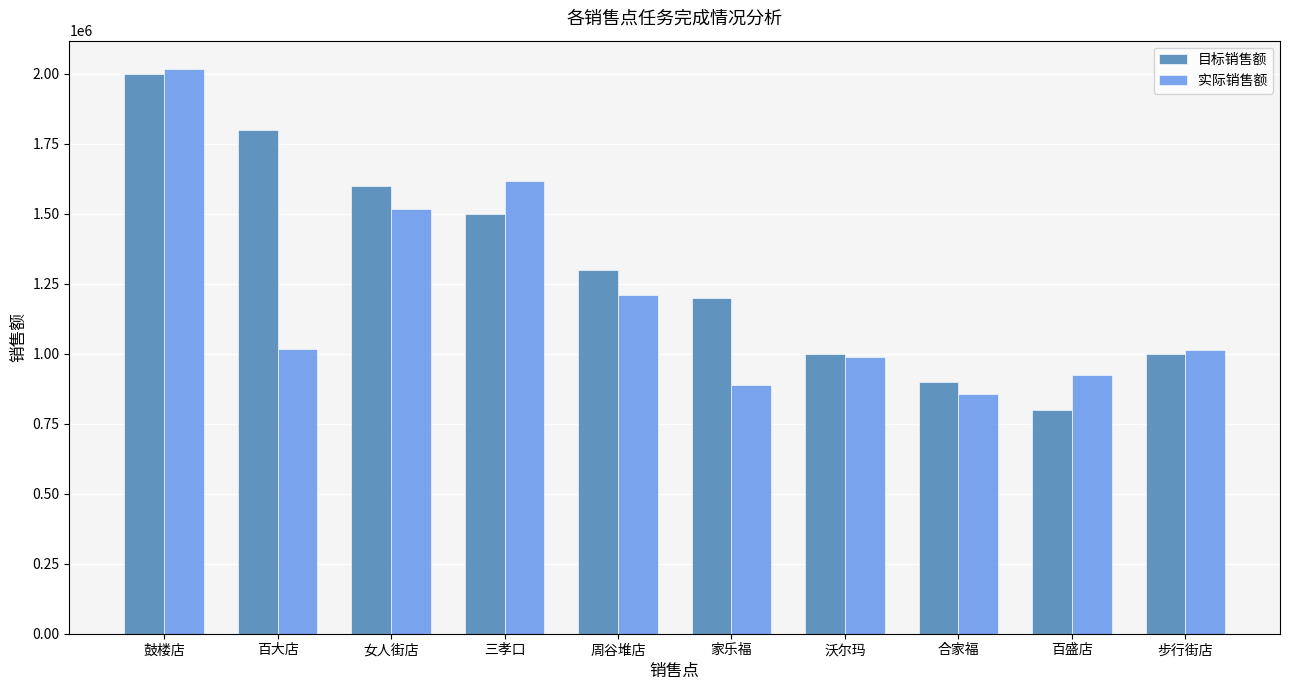

What is the minimum value shown in the chart?

800000